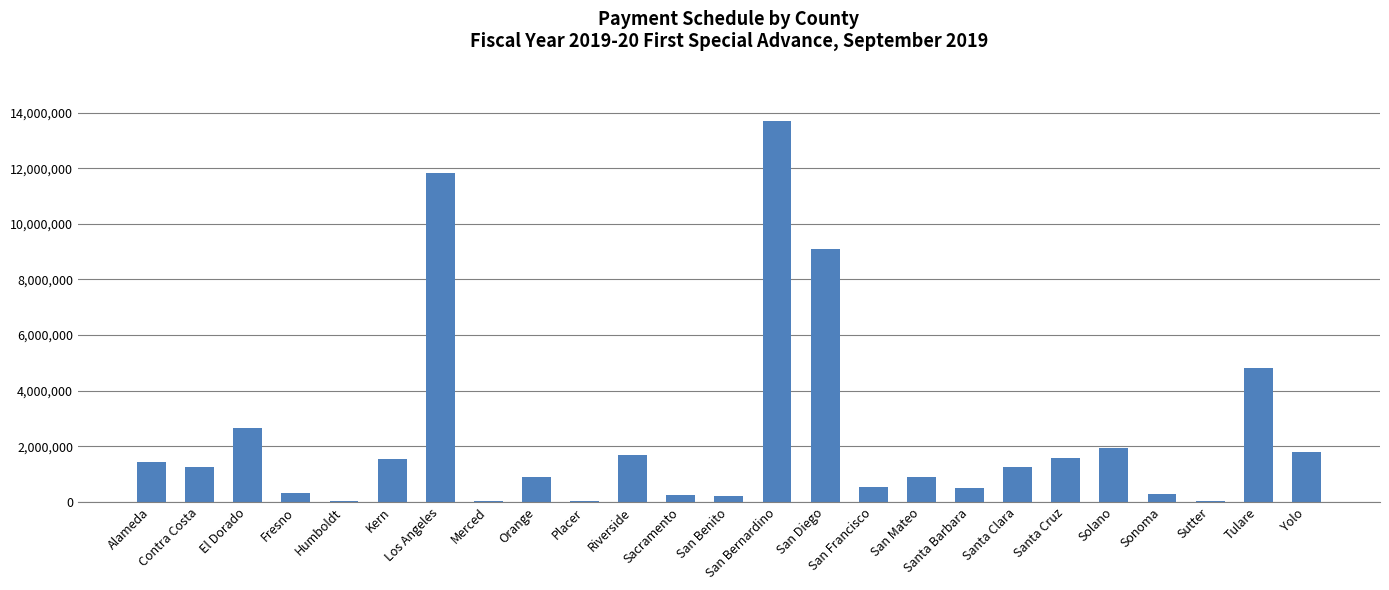

What is the ratio of the value at Yolo to the value at Tulare?

0.4